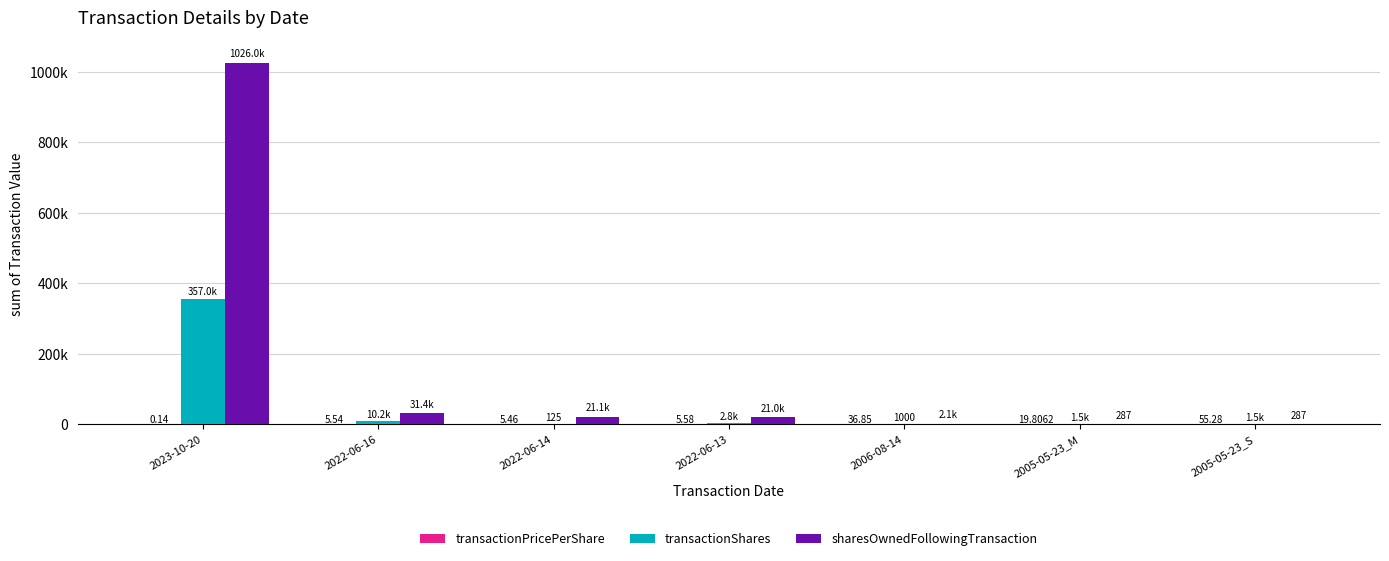

Are the bars grouped side by side (vs. stacked)?

Yes